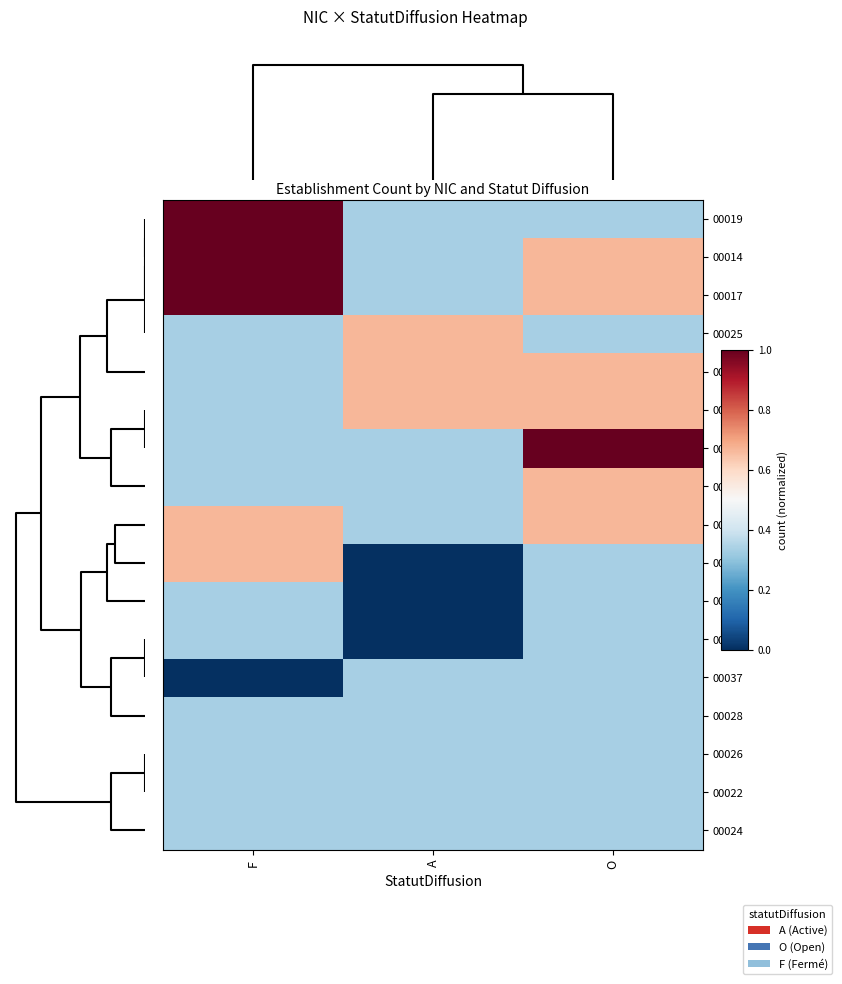

How many series are shown in this chart?

17